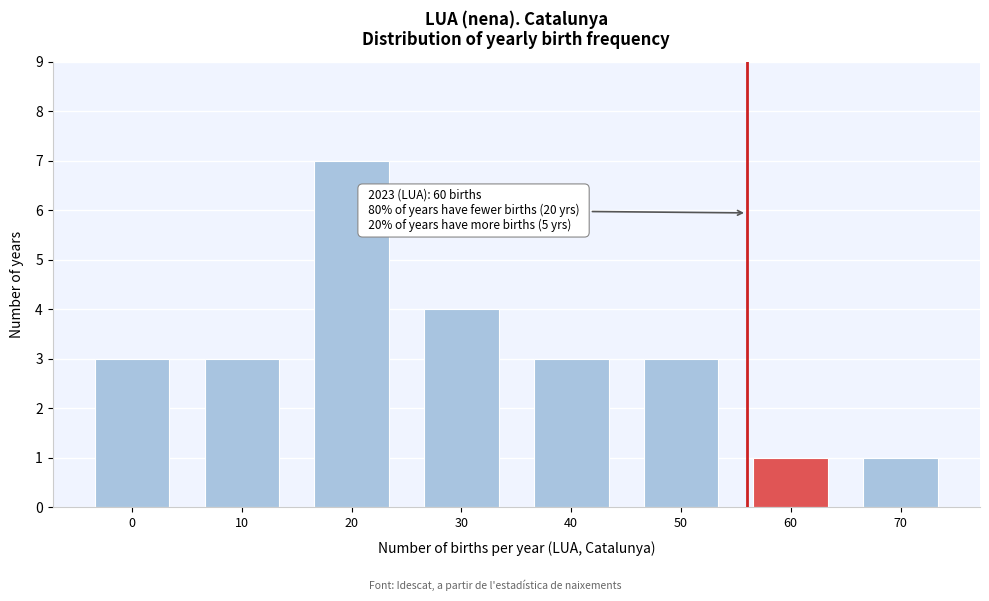

Reading right to left, what are all the values shown in this chart?

70=1	60=1	50=3	40=3	30=4	20=7	10=3	0=3